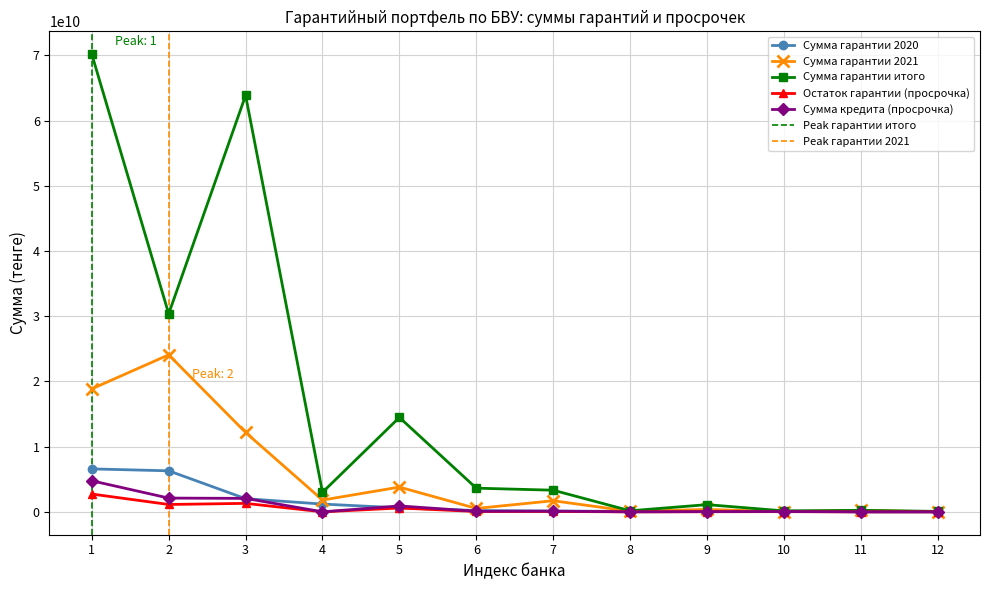

Where is the first local minimum for Сумма гарантии итого?

2